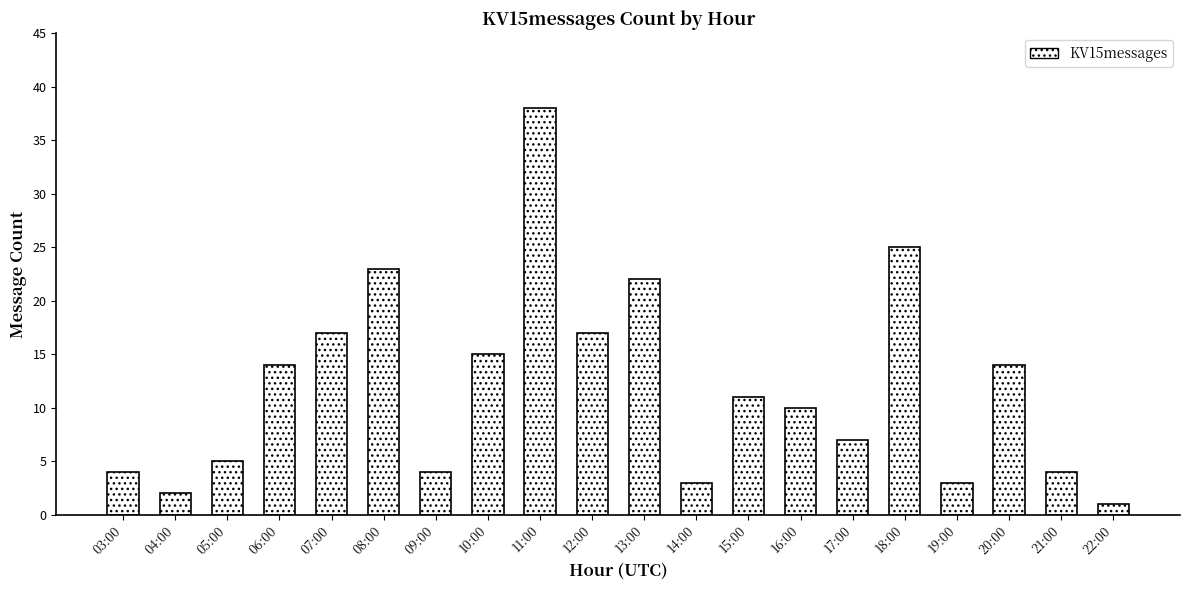

What is the approximate value at 17:00, to the nearest 5?

5